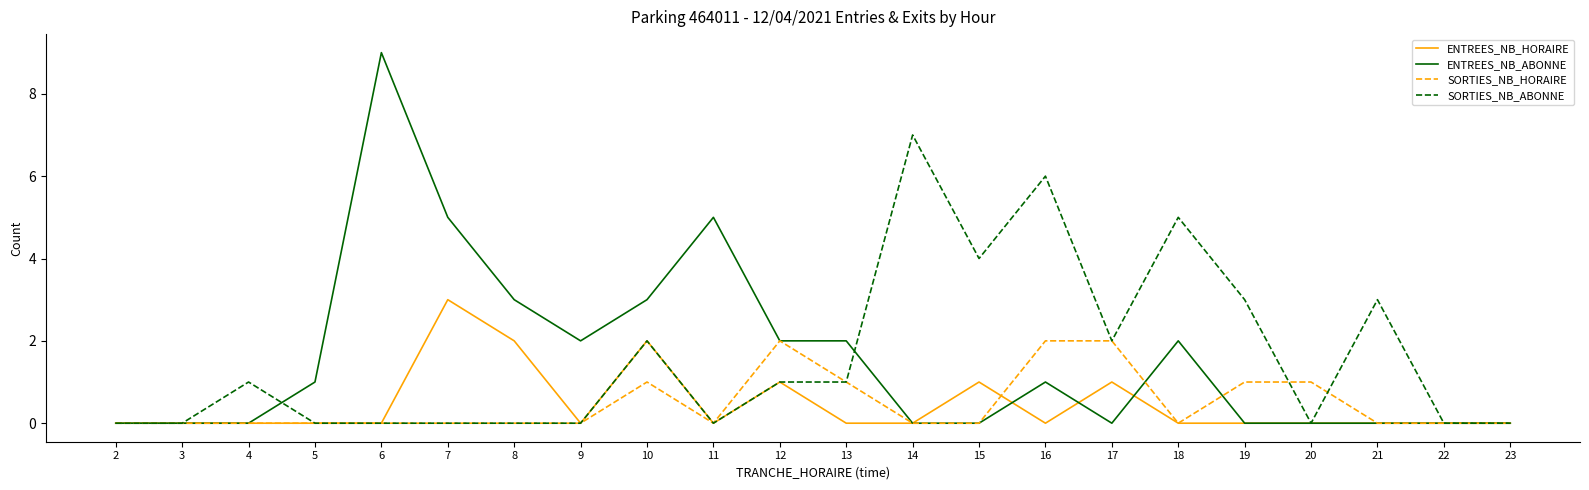

Which series has the largest range (max minus min)?

ENTREES_NB_ABONNE